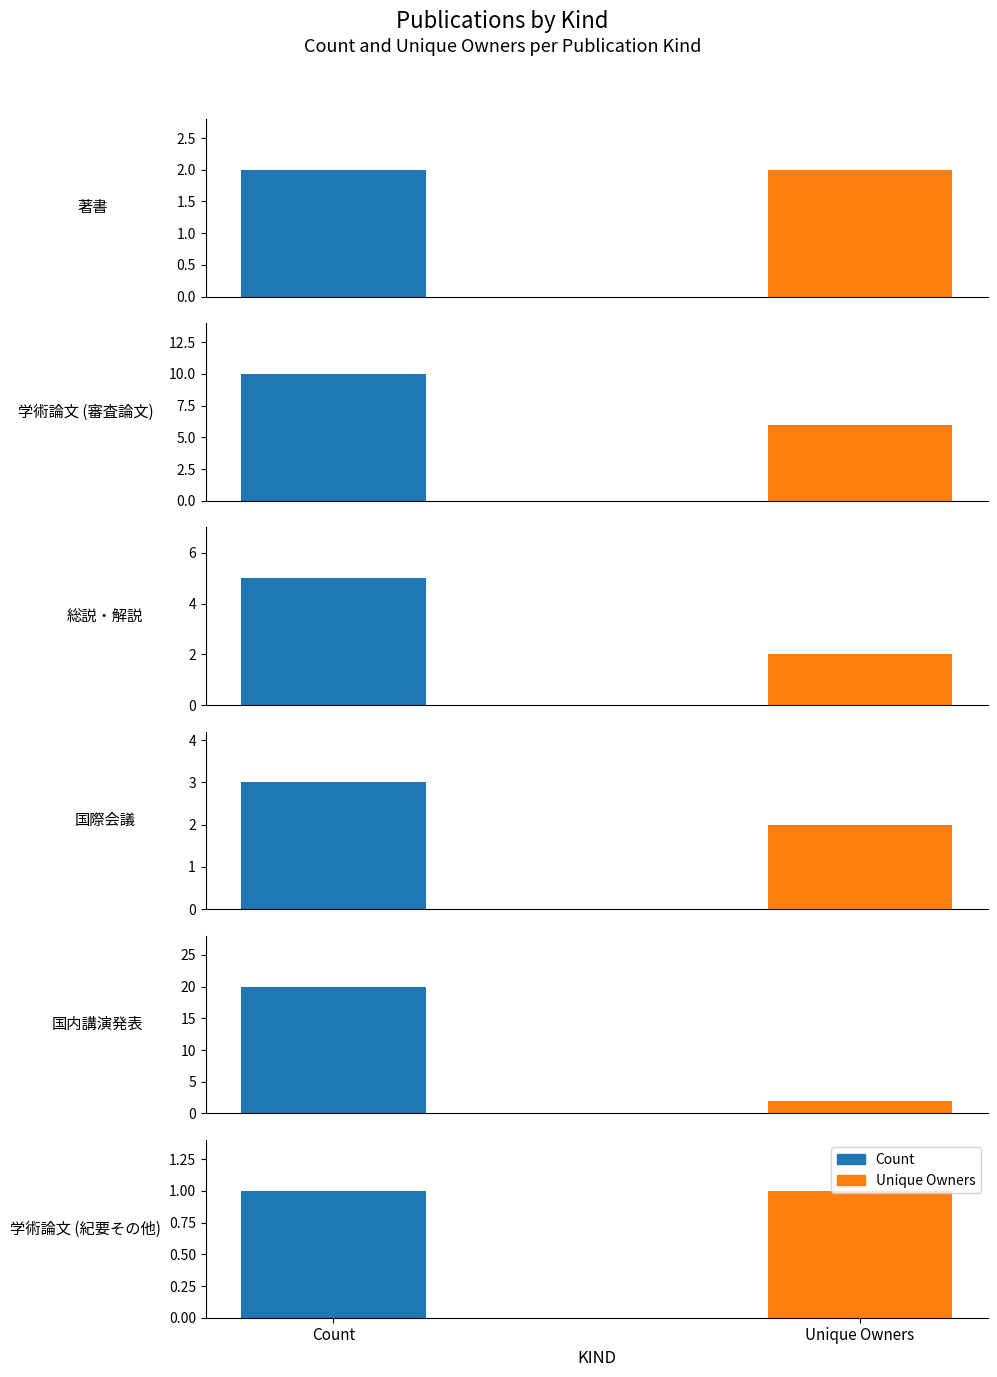

What is the value of the Count bar at the 6th from the left?

1